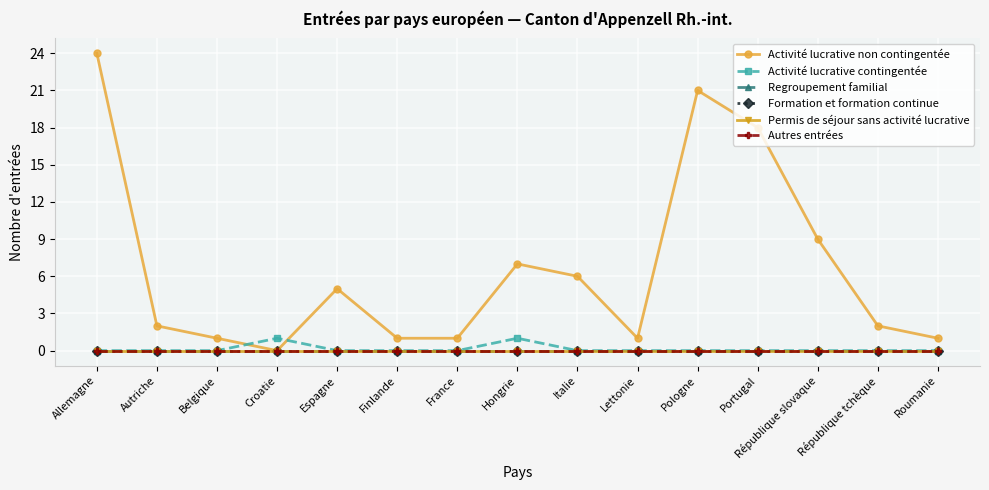

Which series has the widest spread of values?

Activité lucrative non contingentée